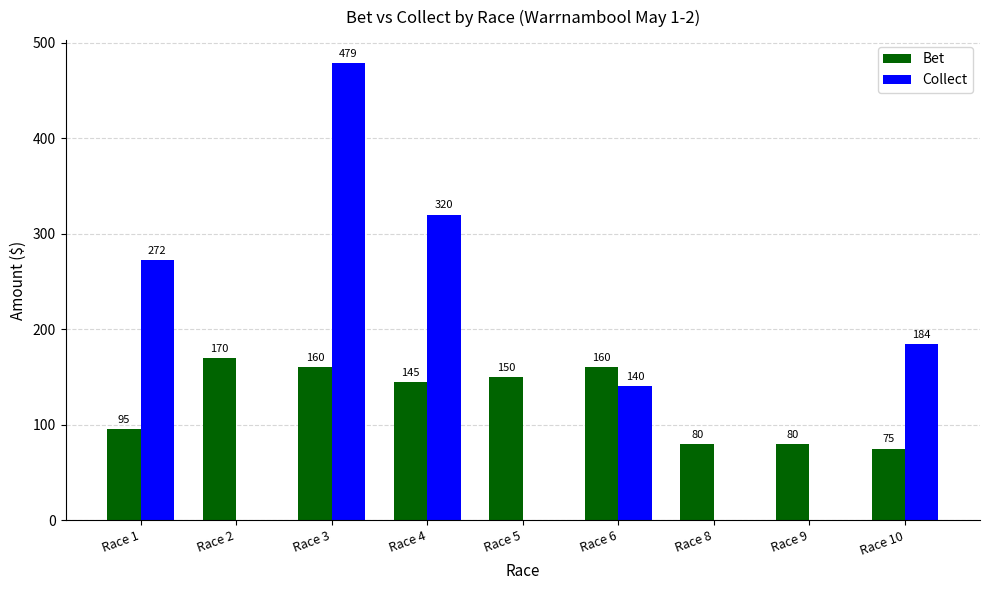

Is the value of Bet at Race 1 greater than the value of Collect at Race 10?

No